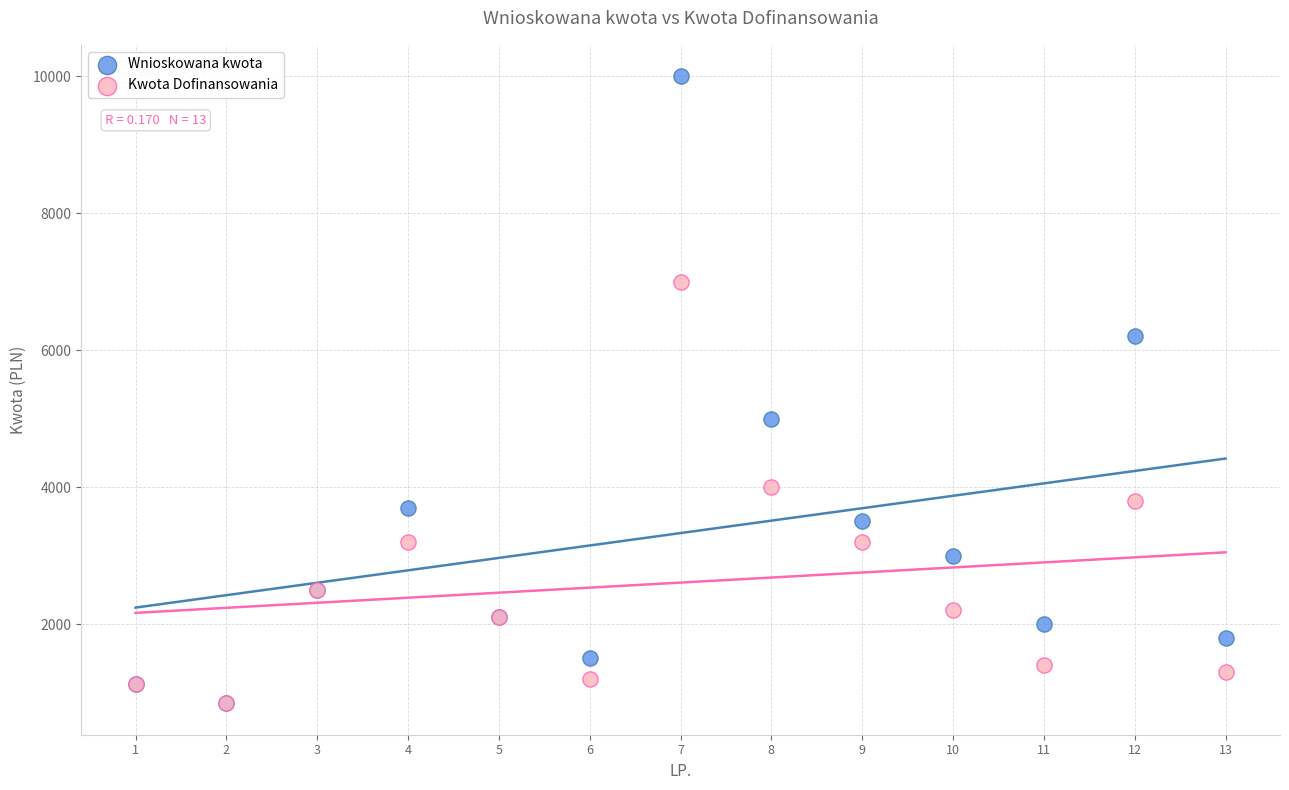

In the Wnioskowana kwota series, what Y value is closest to 5421?

5000